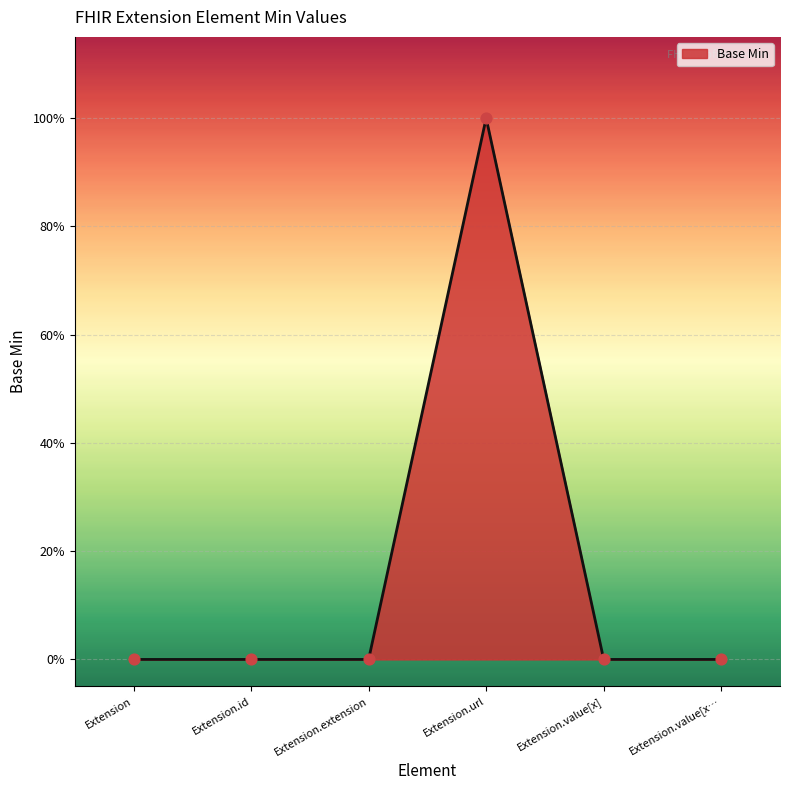

Between Extension.id and Extension.url, which is larger?

Extension.url